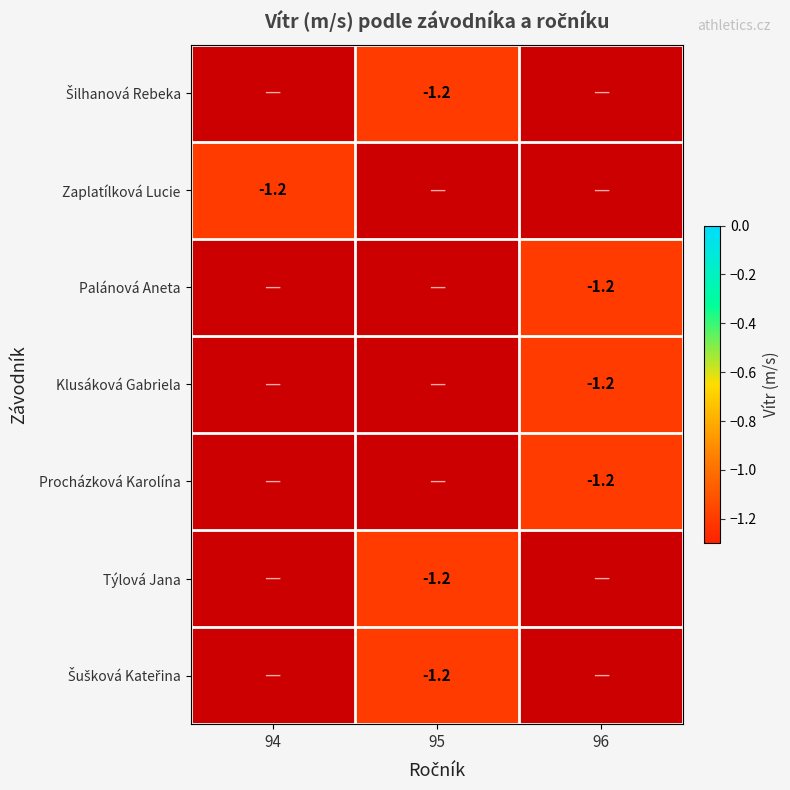

How many distinct data groups are displayed?

7